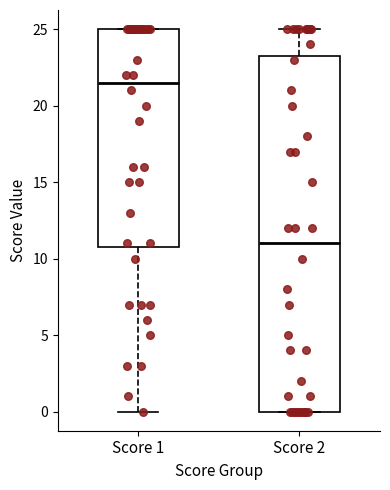

Reading left to right, read every box against the y-axis: the position of its median line, the range the box covers, and the ends of its whiskers. The values are not printed on the chart, so give them approximately, as read against the axis.

Score 1: median 21.5, box 11.0 to 25.0, whiskers 0.0 to 25.0
Score 2: median 11.0, box 0.0 to 23.5, whiskers 0.0 to 25.0